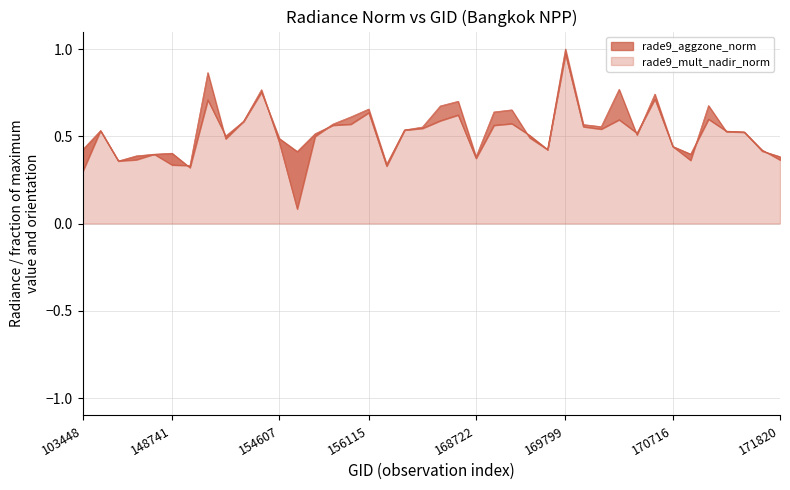

How many lines are shown in the chart?

2